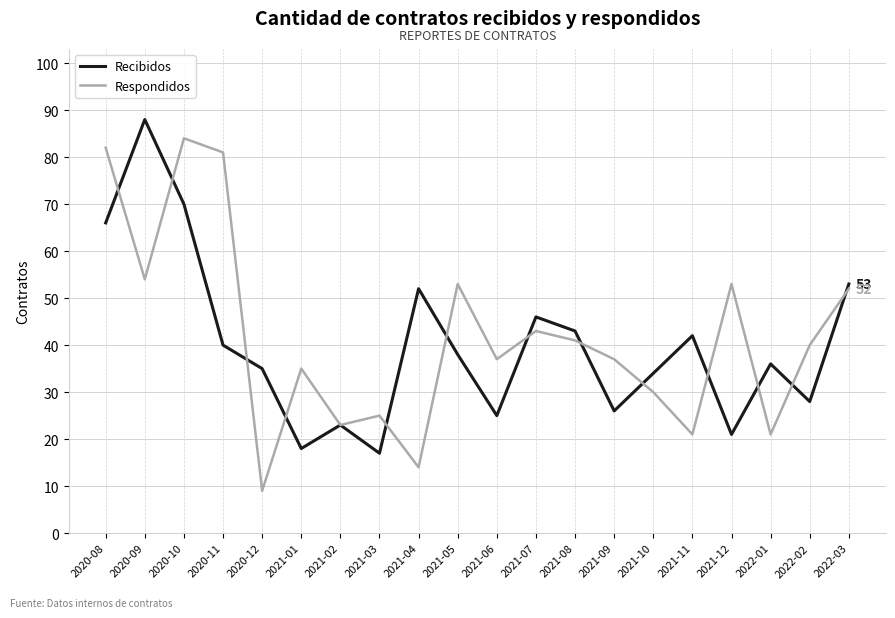

At which label is Recibidos closest to 52?

2021-04